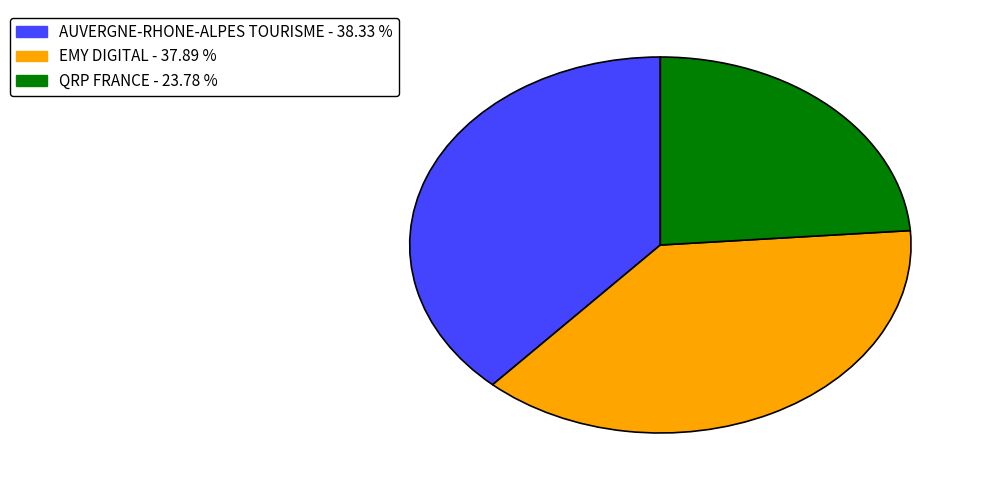

What is the smallest slice in the pie chart?

QRP FRANCE